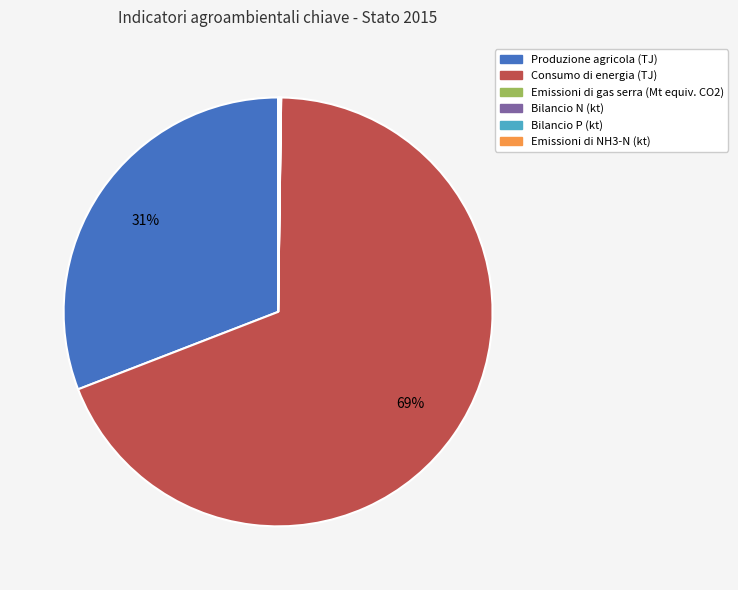

Does Consumo di energia (TJ) represent more than half of the total?

Yes